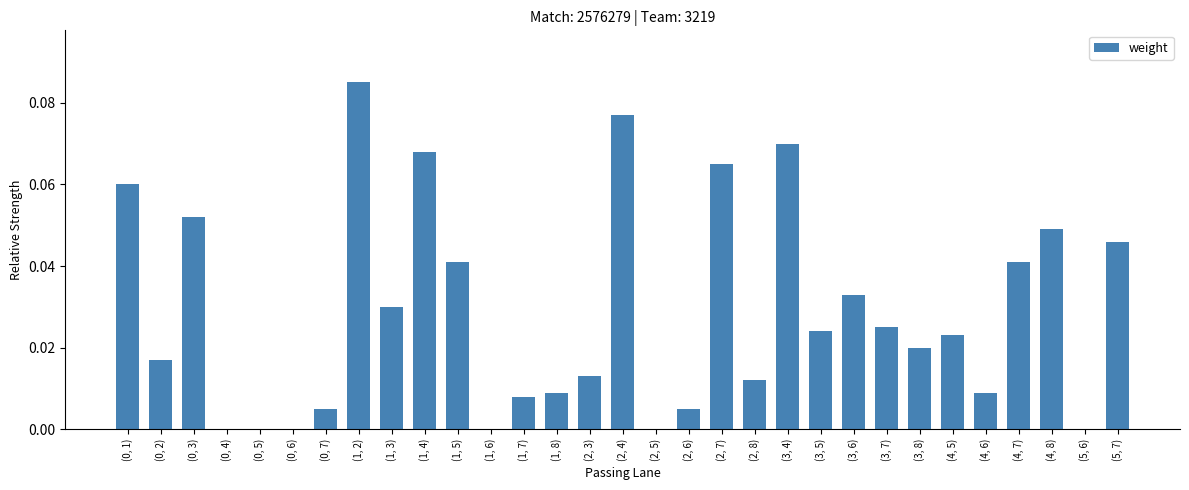

The chart shows a value of 0.0 at (2, 4). True or false?

False